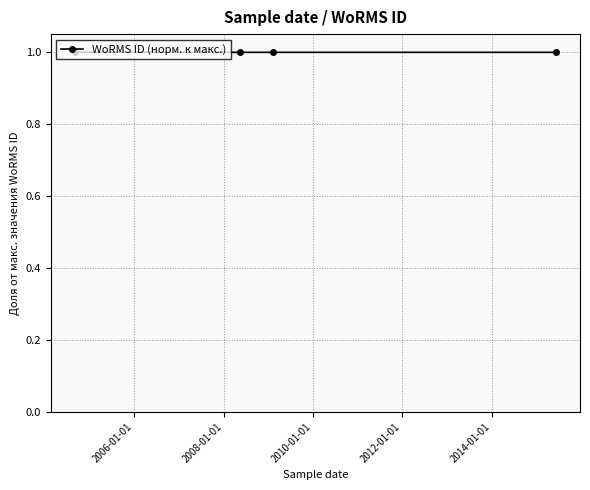

What is the sum of all values?

4.0